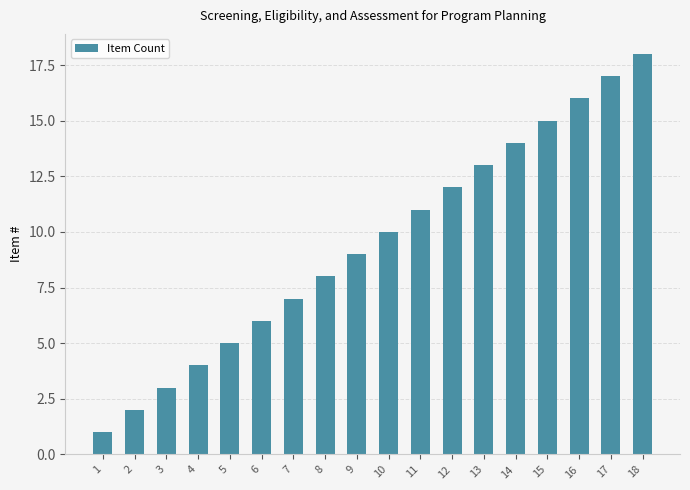

Rank the categories by value from lowest to highest.

1, 2, 3, 4, 5, 6, 7, 8, 9, 10, 11, 12, 13, 14, 15, 16, 17, 18